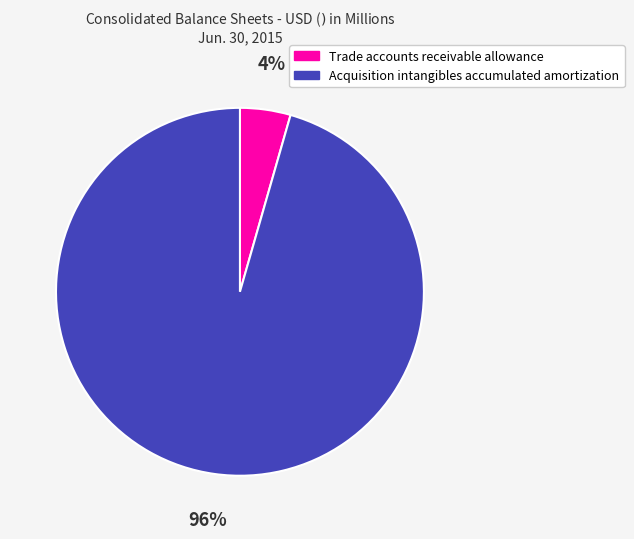

Count the number of slices in the pie.

2